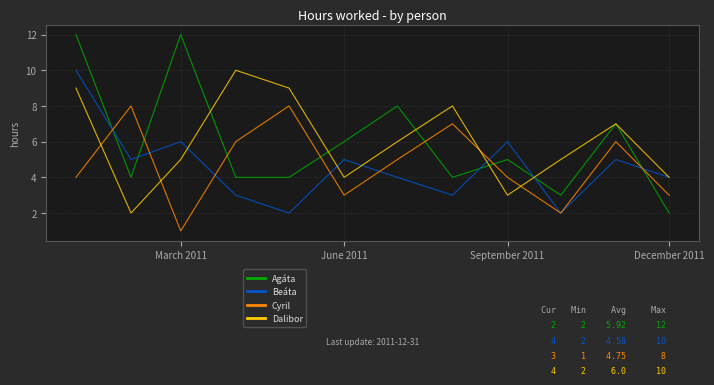

What is the difference between the second highest and minimum values in the Agáta series?

10